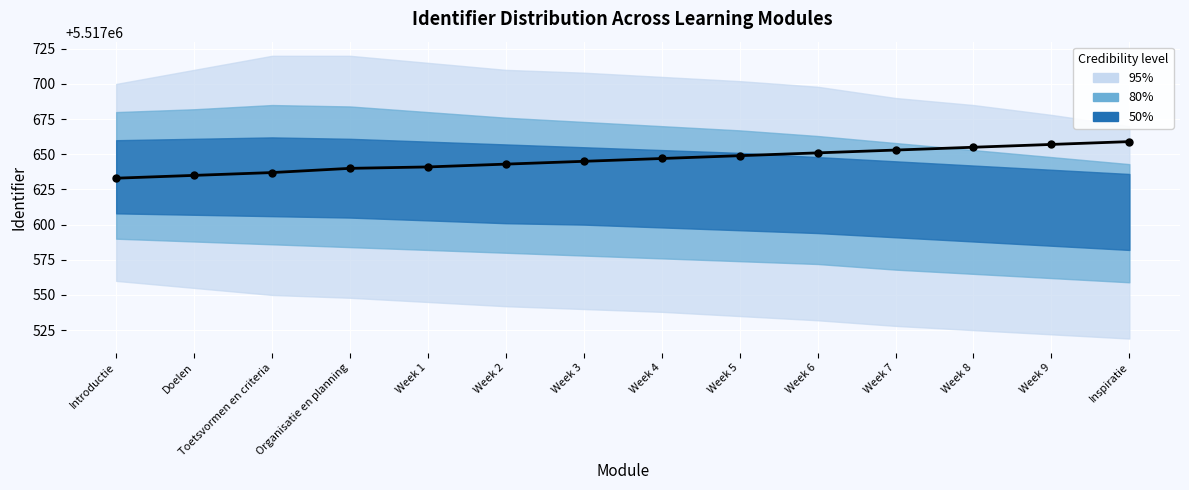

What is the ratio of the value at Week 6 to the value at Week 2?

1.0